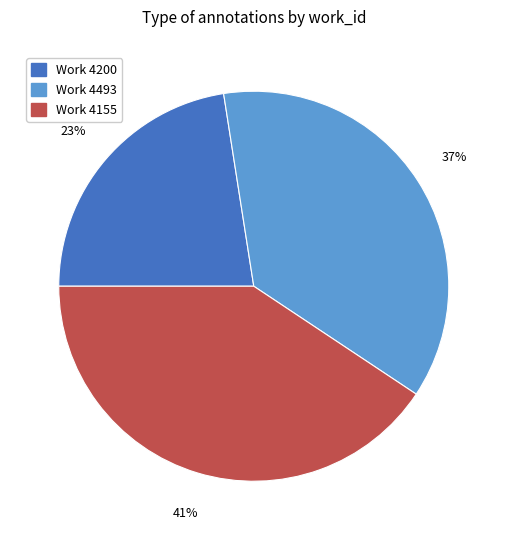

To the nearest percent, what is the average slice percentage?

33%